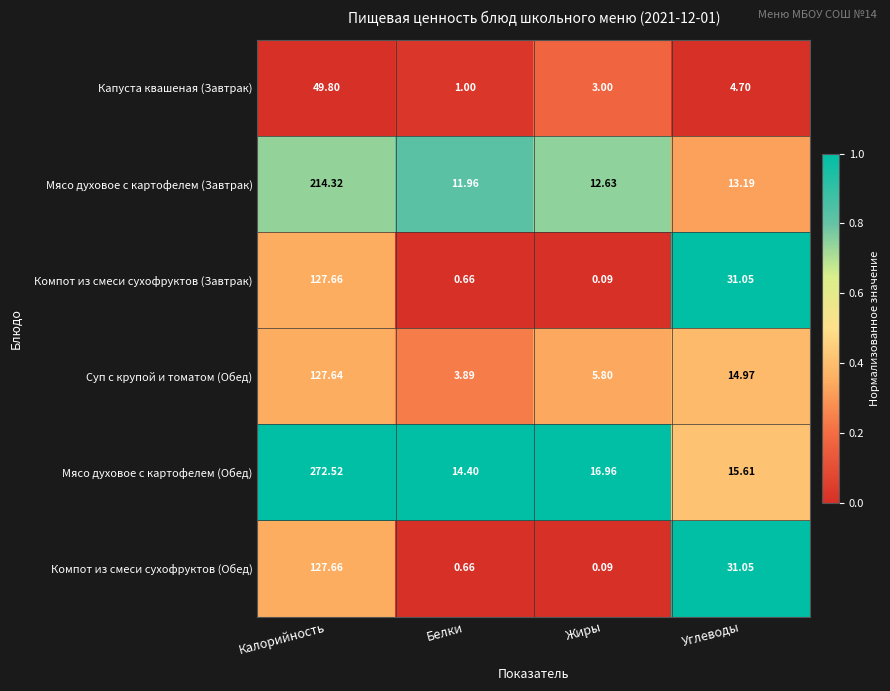

At which category is the sum across all series the highest?

Калорийность